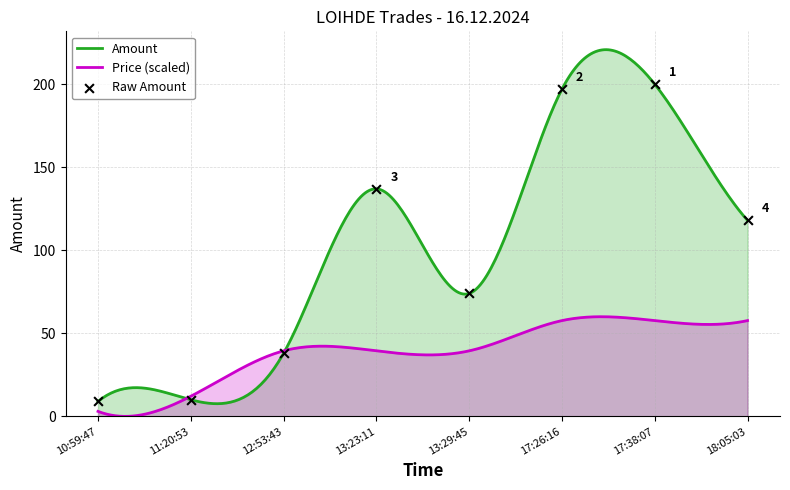

What is the change in value from 10:59:47 to 13:23:11?

+128